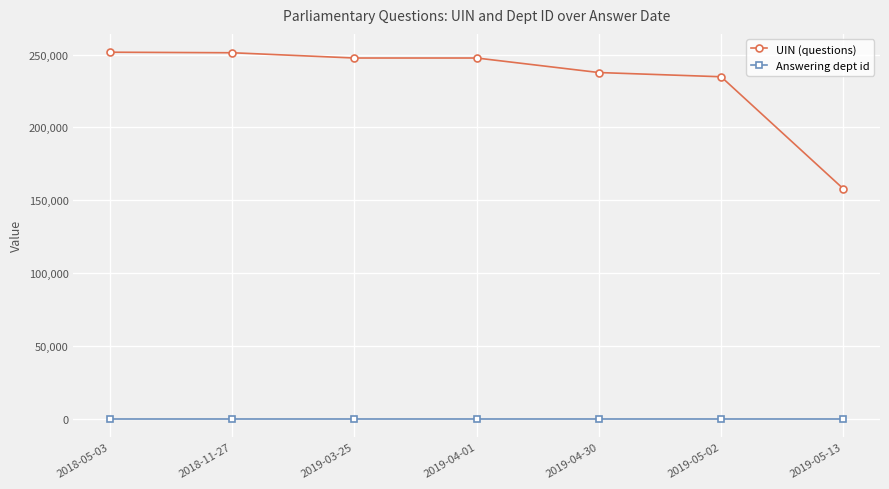

Which series has the widest spread of values?

UIN (questions)